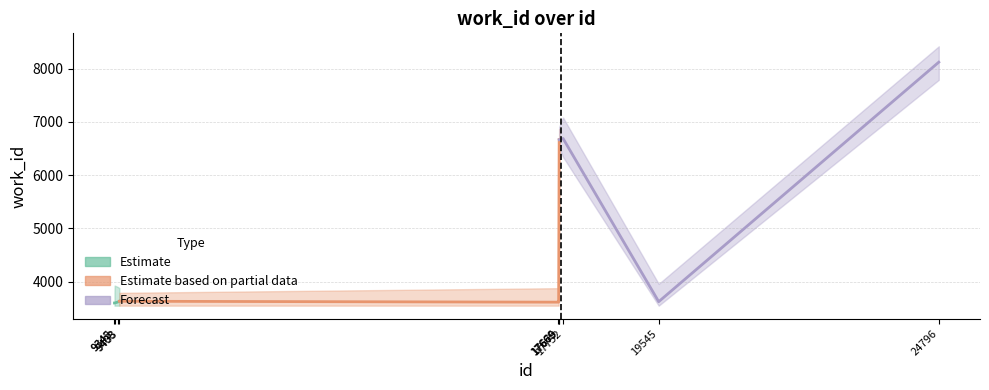

True or false: there are more than 1 points higher than both neighbors.

True